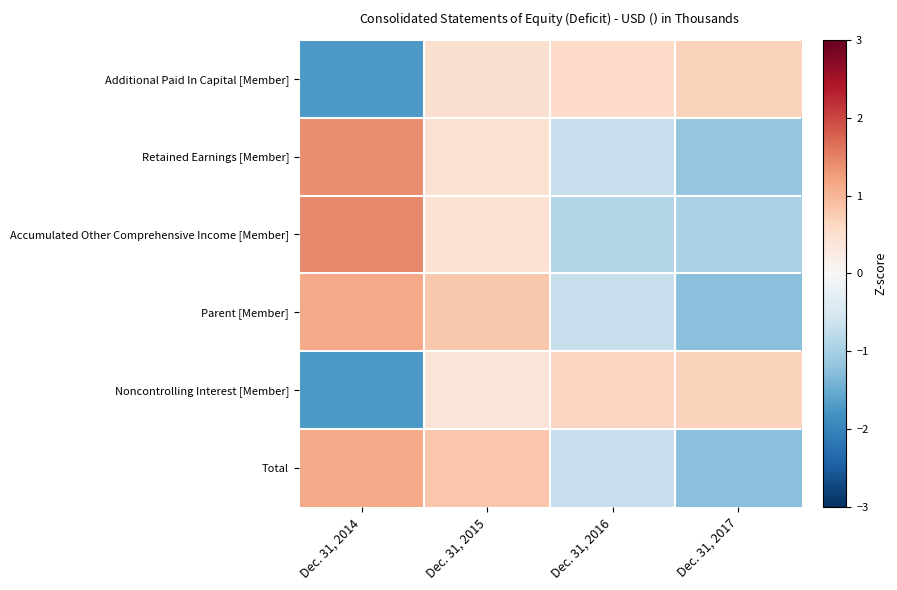

List the series in order of their peak value, highest first.

Accumulated Other Comprehensive Income [Member], Retained Earnings [Member], Parent [Member], Total, Noncontrolling Interest [Member], Additional Paid In Capital [Member]